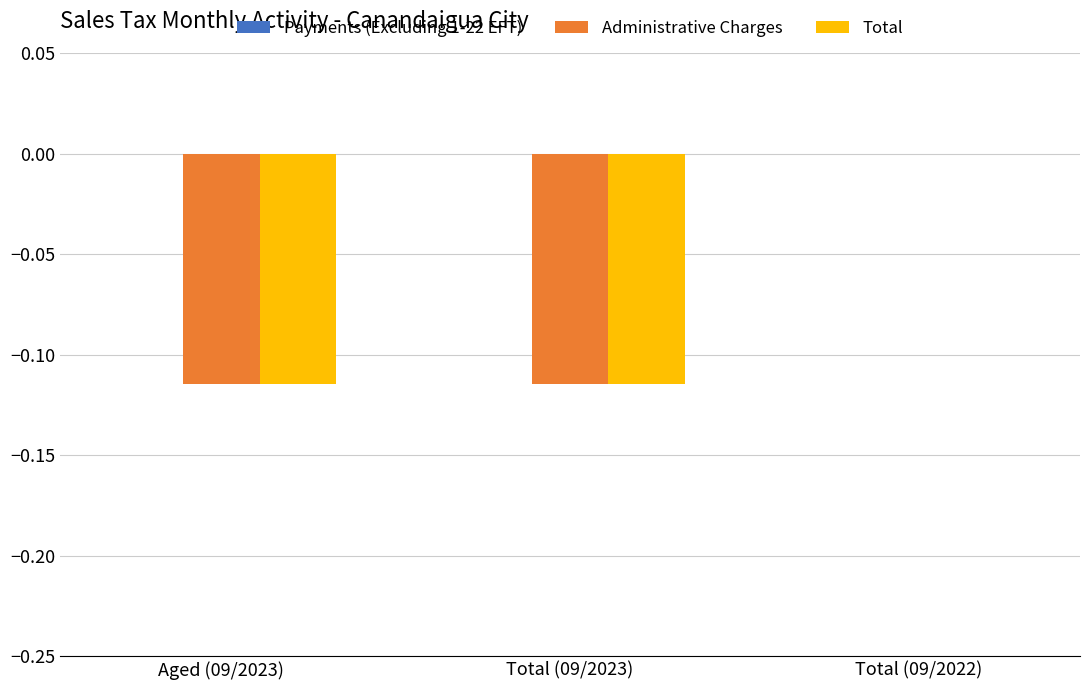

True or false: Administrative Charges has a value of -0.2 at Aged (09/2023).

False